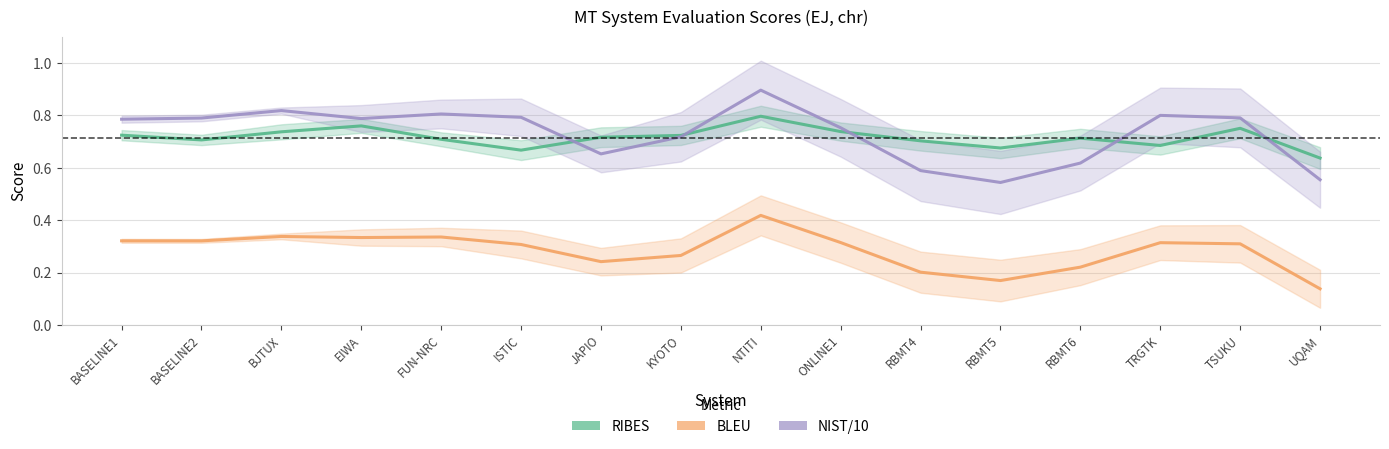

The value of BLEU at BJTUX is 0.3. True or false?

True